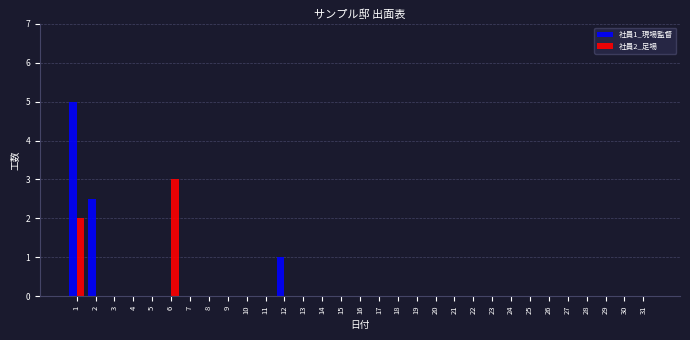

Is the value of 社員2_足場 at 31 greater than the value of 社員1_現場監督 at 12?

No